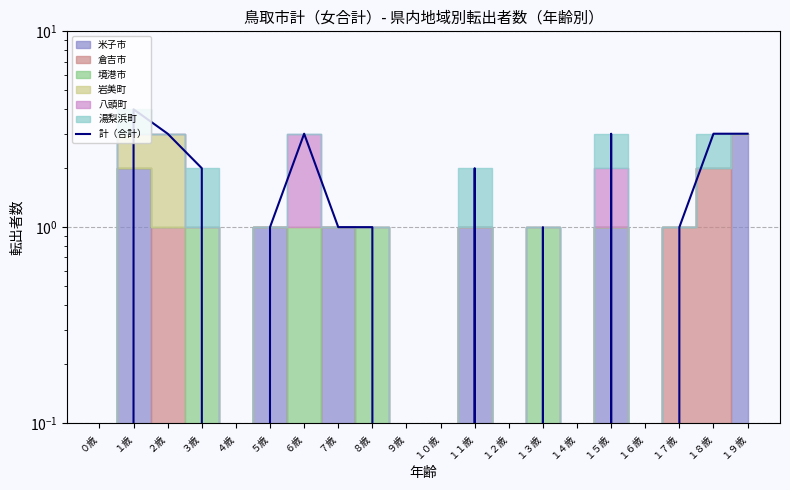

Which label corresponds to the smallest value in the chart?

０歳